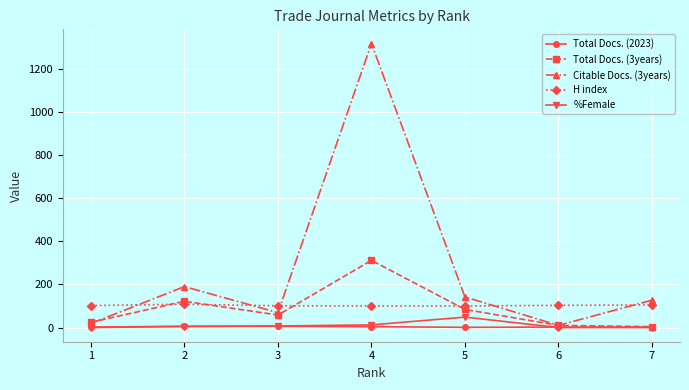

What is the maximum value for %Female?

48.4